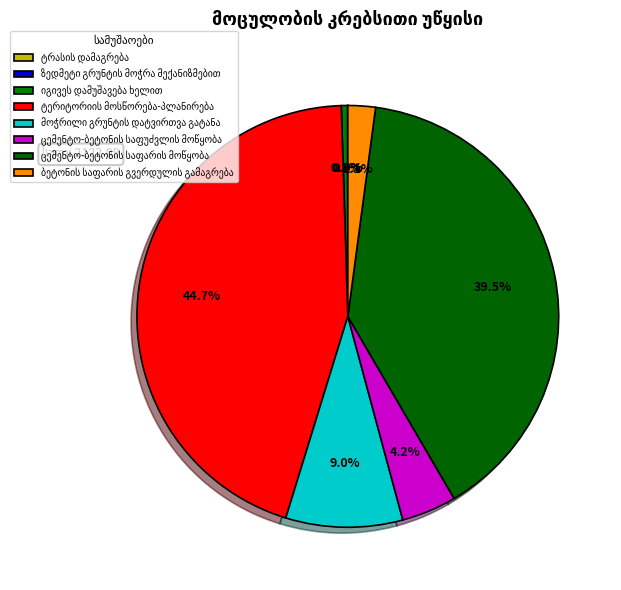

Combined, do იგივეს დამუშავება ხელით and ცემენტო-ბეტონის საფარის მოწყობა account for over 50%?

No